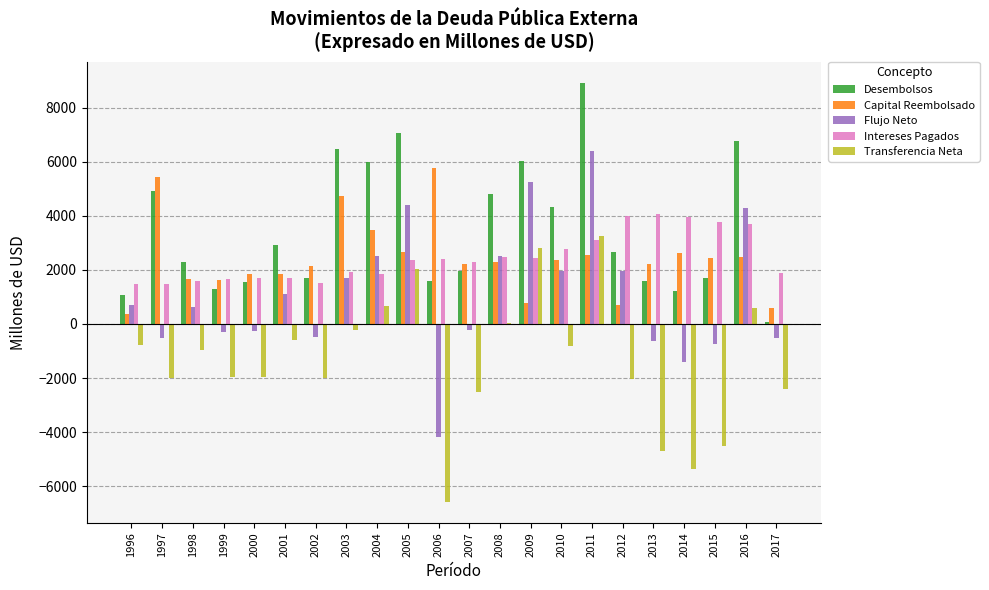

How many groups of bars are there?

22